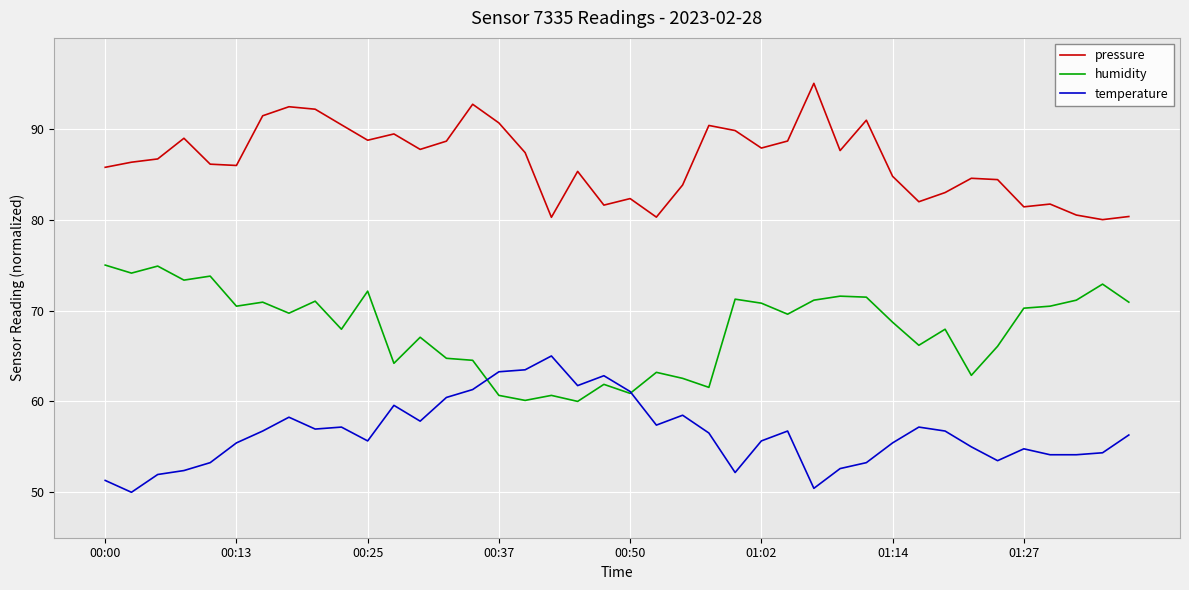

Which series has the largest total across all categories?

pressure